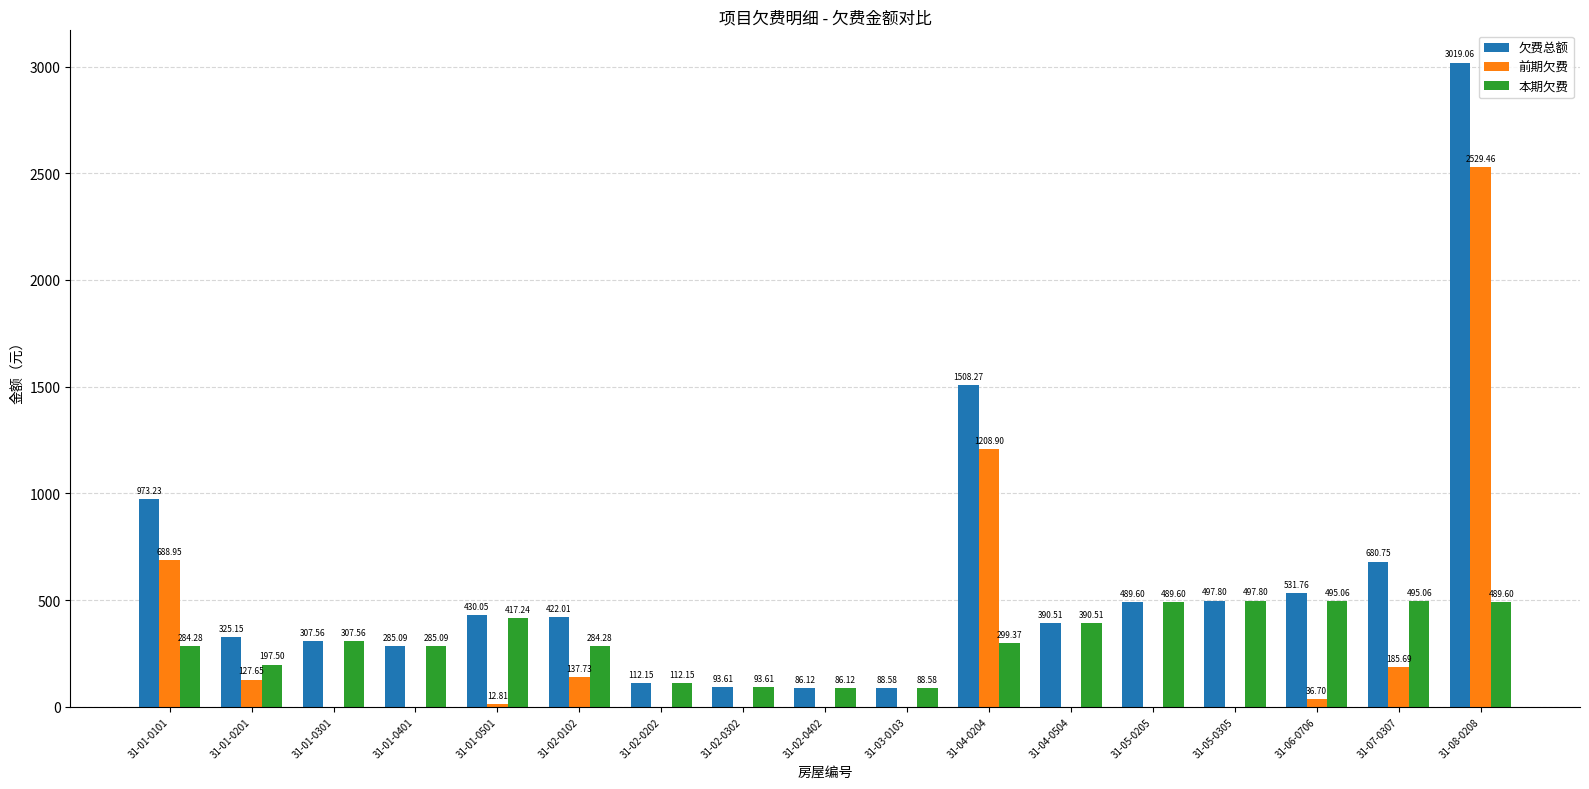

What is the sum of all 欠费总额 values?

10241.3